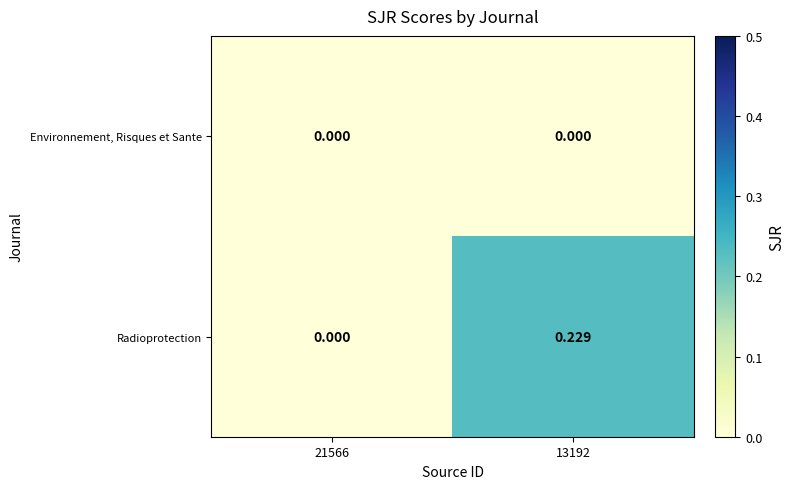

List the series in order of their peak value, highest first.

Radioprotection, Environnement, Risques et Sante